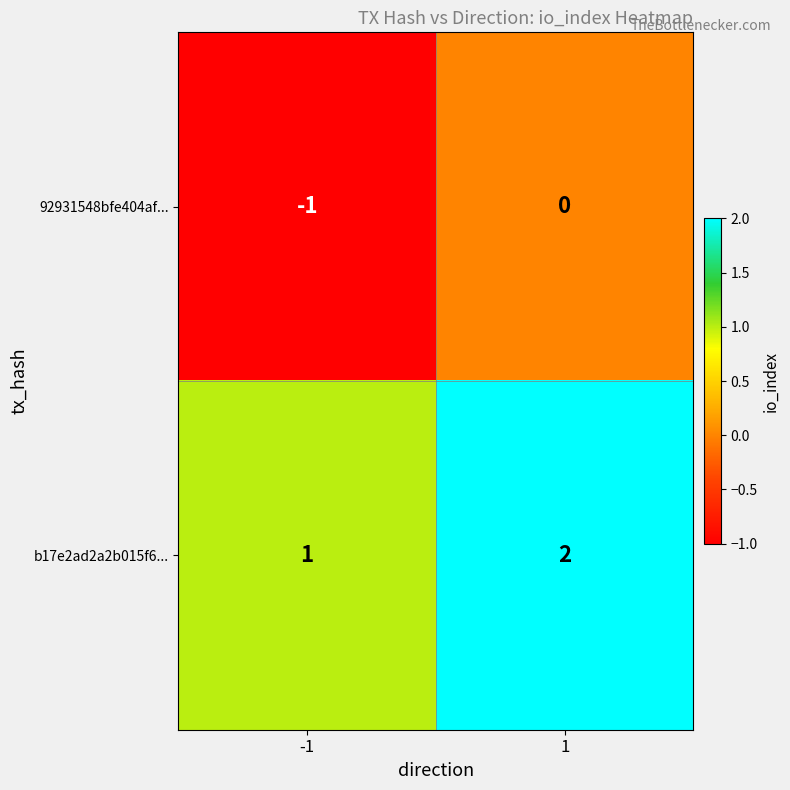

At 1, list the series in order from smallest to largest.

92931548bfe404af..., b17e2ad2a2b015f6...